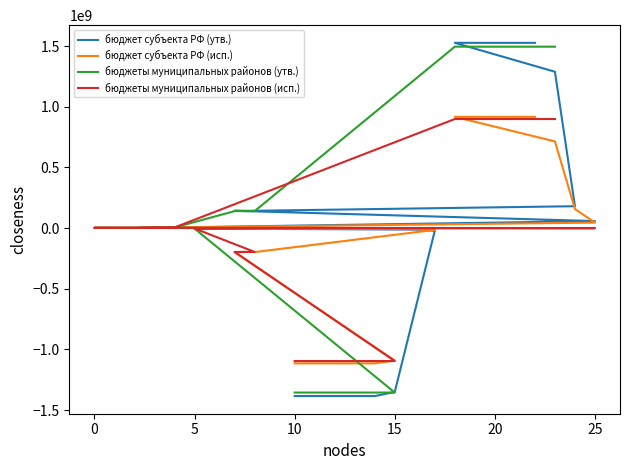

How many values in бюджет субъекта РФ (утв.) are above zero?

15